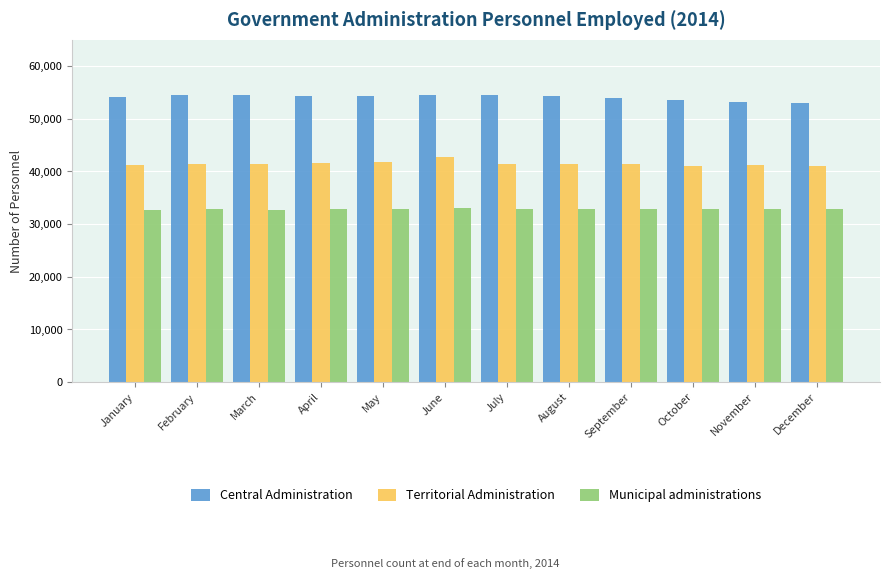

What is the minimum value for Municipal administrations?

32693